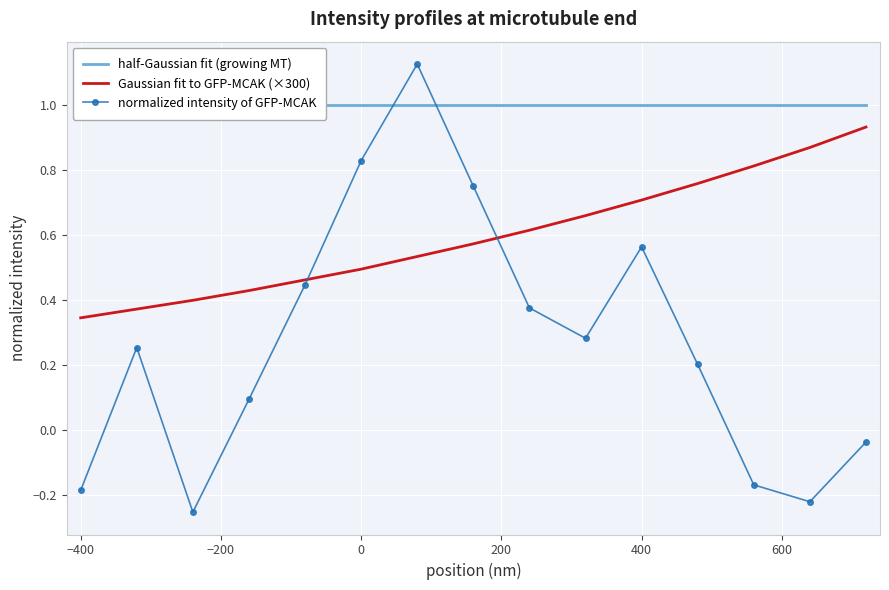

Reading right to left, transcribe all the data shown in this chart.

half-Gaussian fit (growing MT): 1.0	1.0	1.0	1.0	1.0	1.0	1.0	1.0	1.0	1.0	1.0	1.0	1.0	1.0	1.0
Gaussian fit to GFP-MCAK (×300): 0.9	0.9	0.8	0.8	0.7	0.7	0.6	0.6	0.5	0.5	0.5	0.4	0.4	0.4	0.3
normalized intensity of GFP-MCAK: -0.0	-0.2	-0.2	0.2	0.6	0.3	0.4	0.8	1.1	0.8	0.4	0.1	-0.3	0.3	-0.2